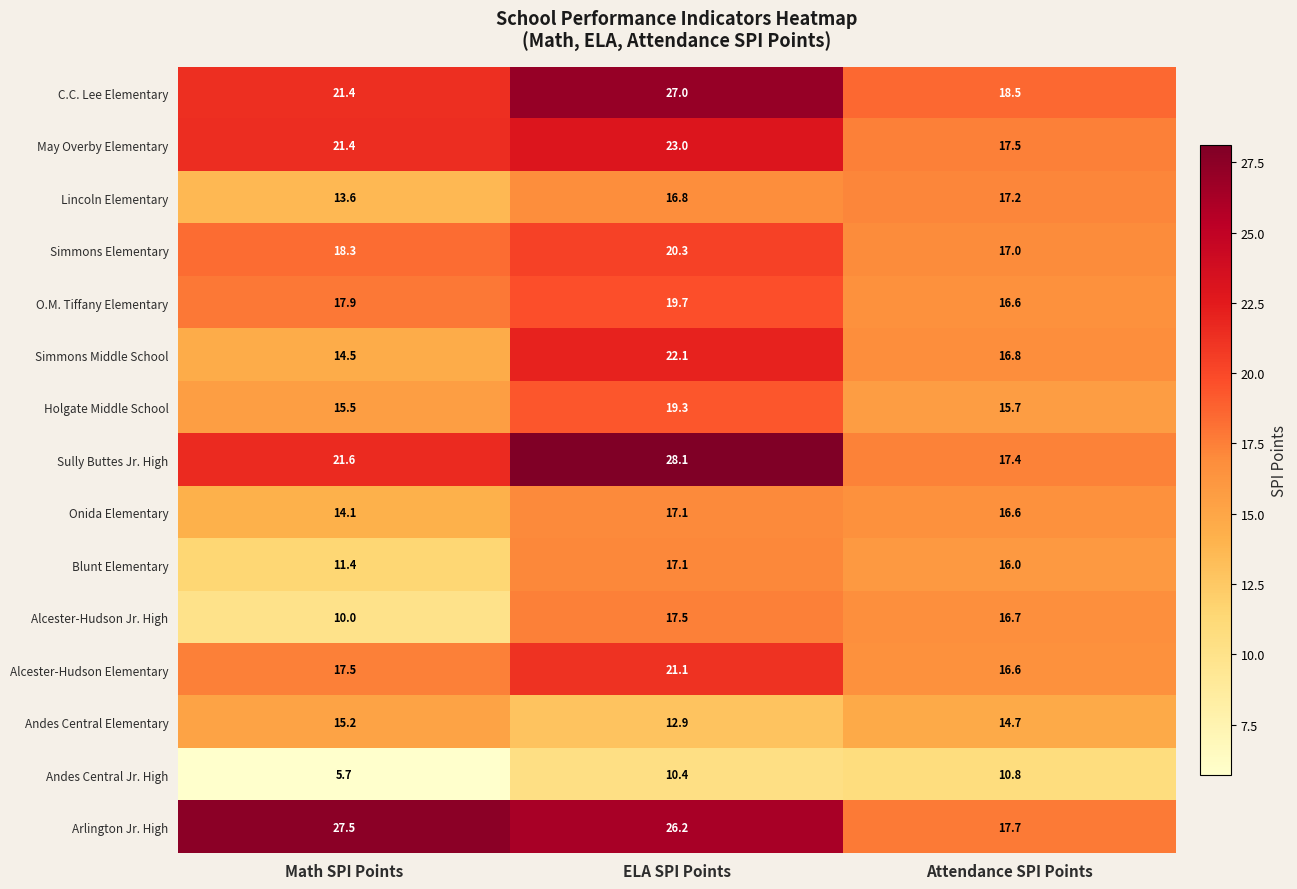

How many series are shown in this chart?

15